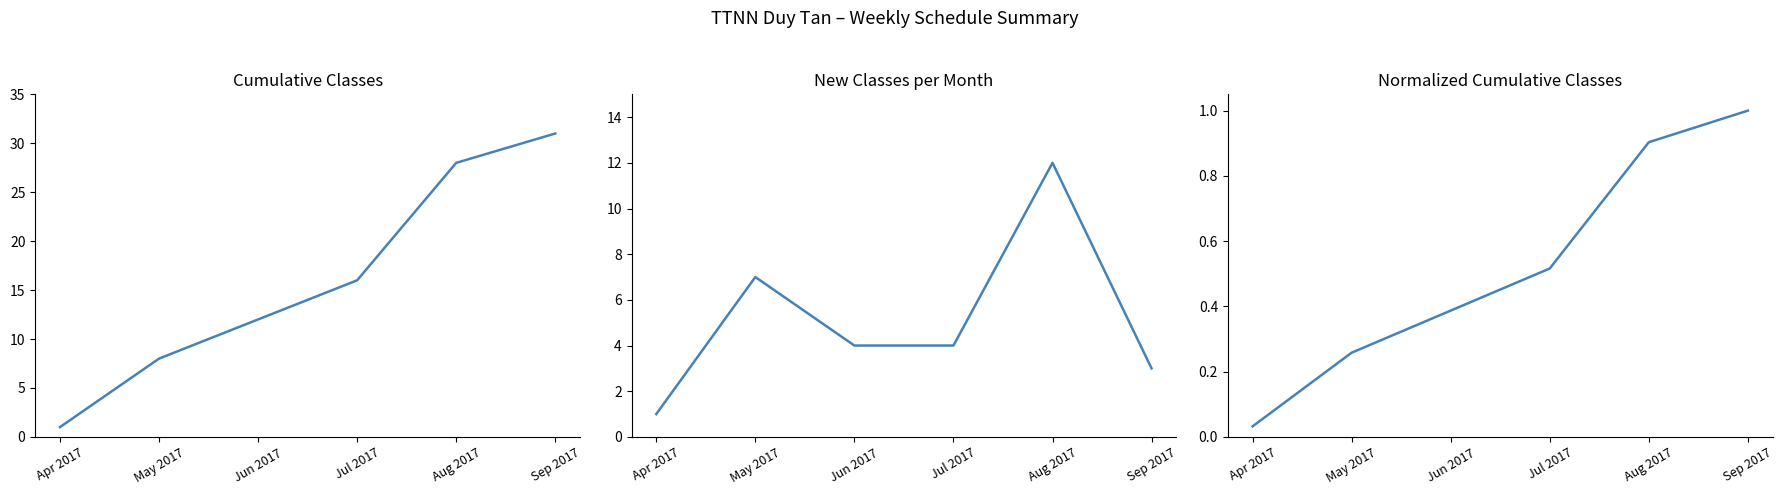

Where is New Classes per Month nearest to the value 6?

May 2017